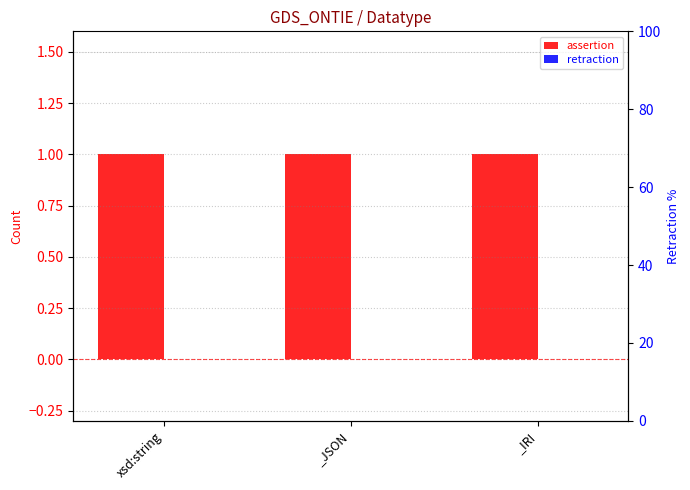

Where is retraction nearest to the value 0?

xsd:string